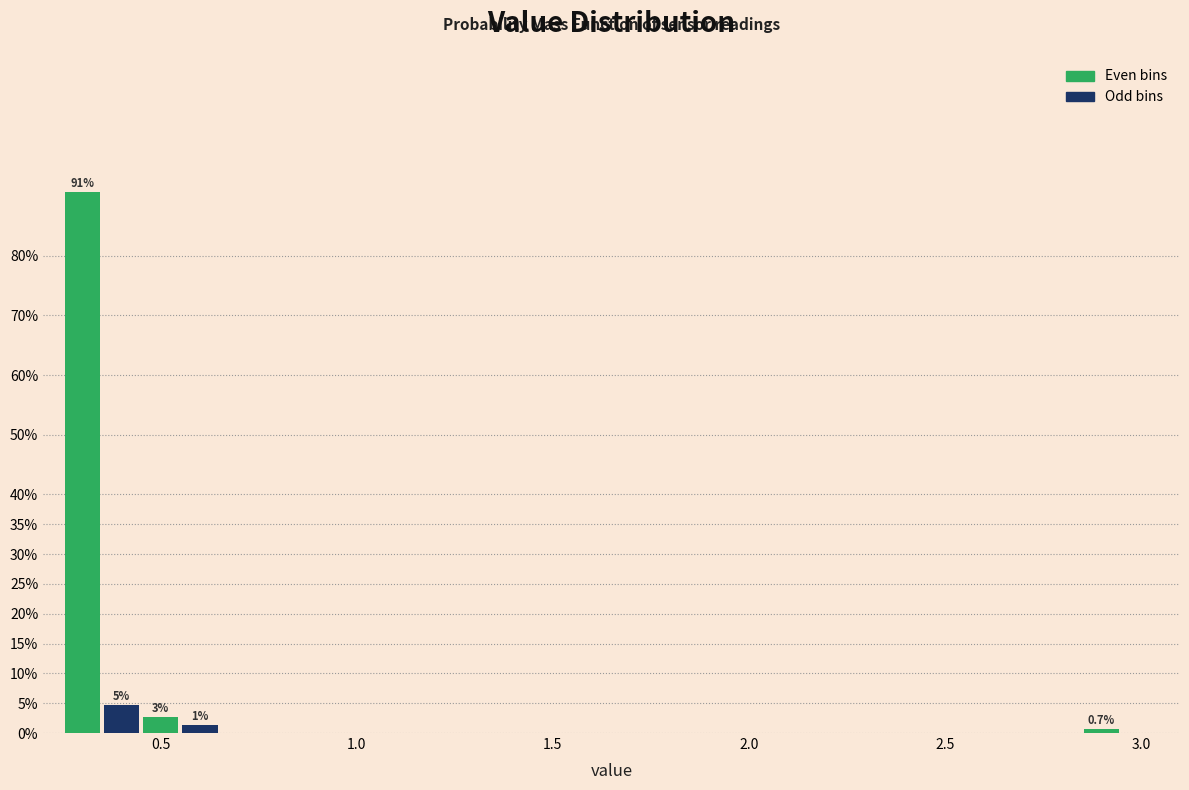

Around what value on the x-axis is the tallest bar? Give the approximate position of its centre, as read against the axis.

0.30